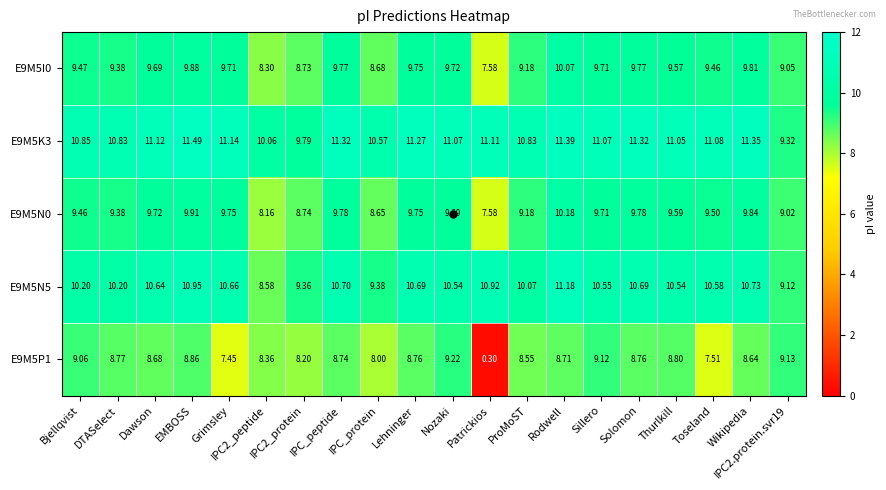

Is the value of E9M5I0 at Dawson greater than the value of E9M5P1 at Thurlkill?

Yes